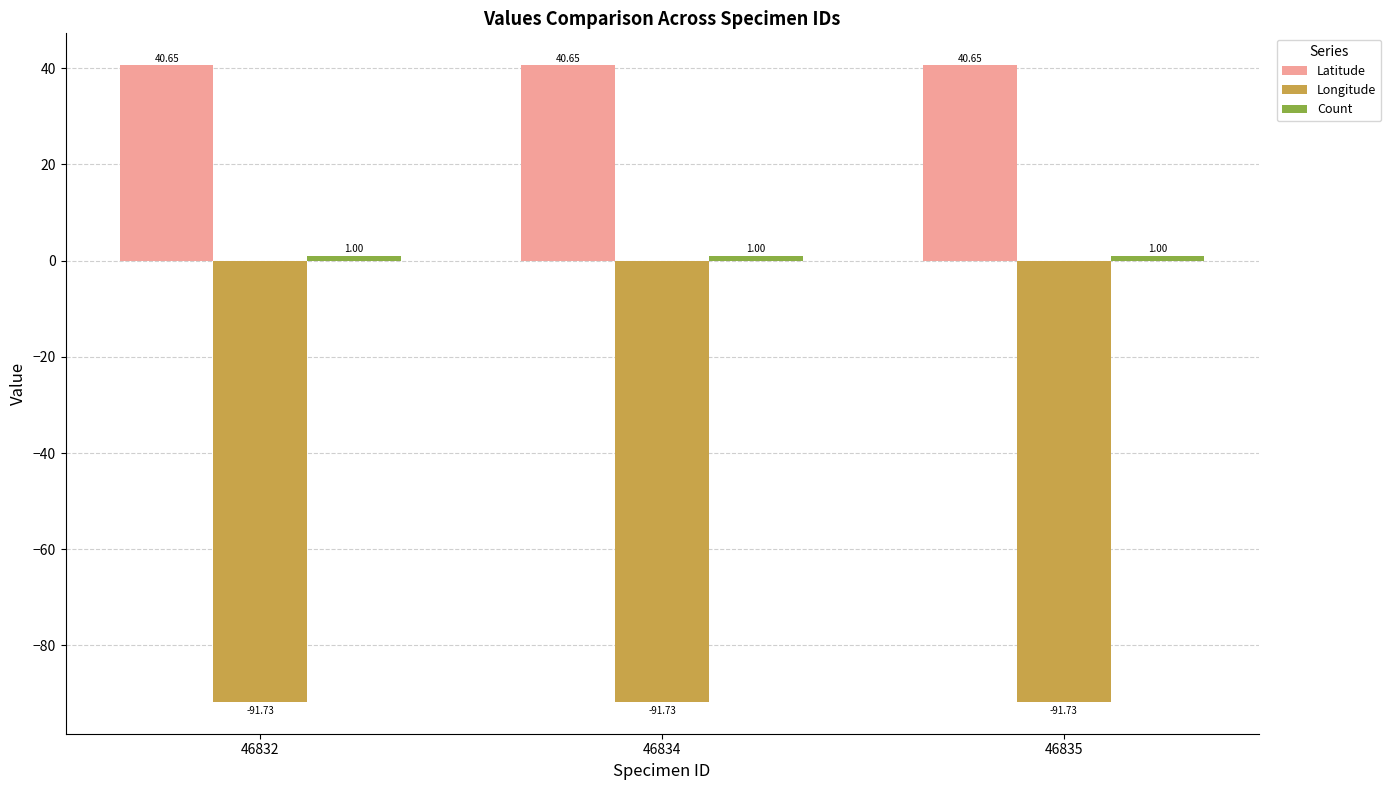

What is the spread (max minus min) of values at 46835?

132.4